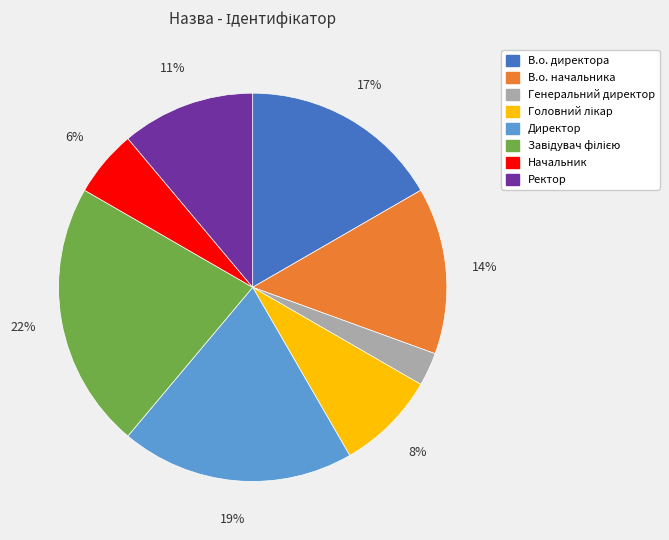

To the nearest percent, what is the average slice percentage?

12%